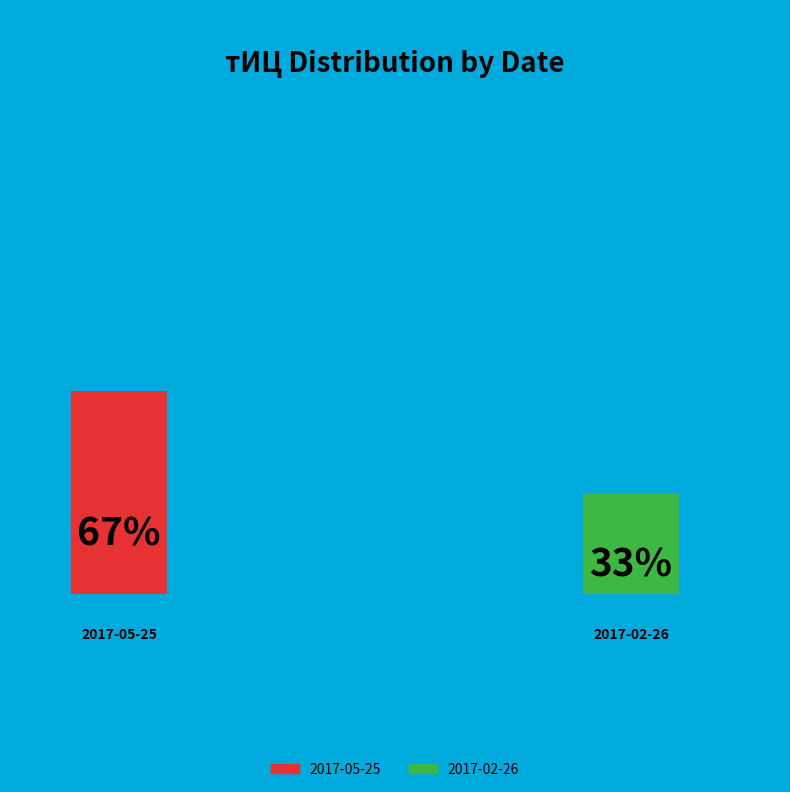

To the nearest percent, what percentage of the pie is 2017-02-26?

33%